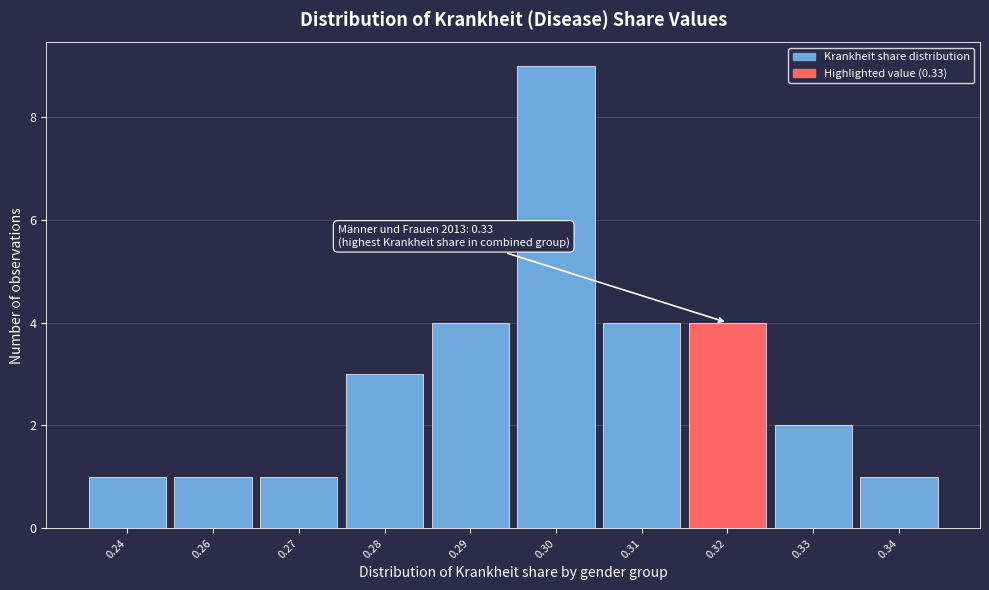

Reading left to right, list all the values displayed in this chart.

0.24=1	0.26=1	0.27=1	0.28=3	0.29=4	0.30=9	0.31=4	0.32=4	0.33=2	0.34=1